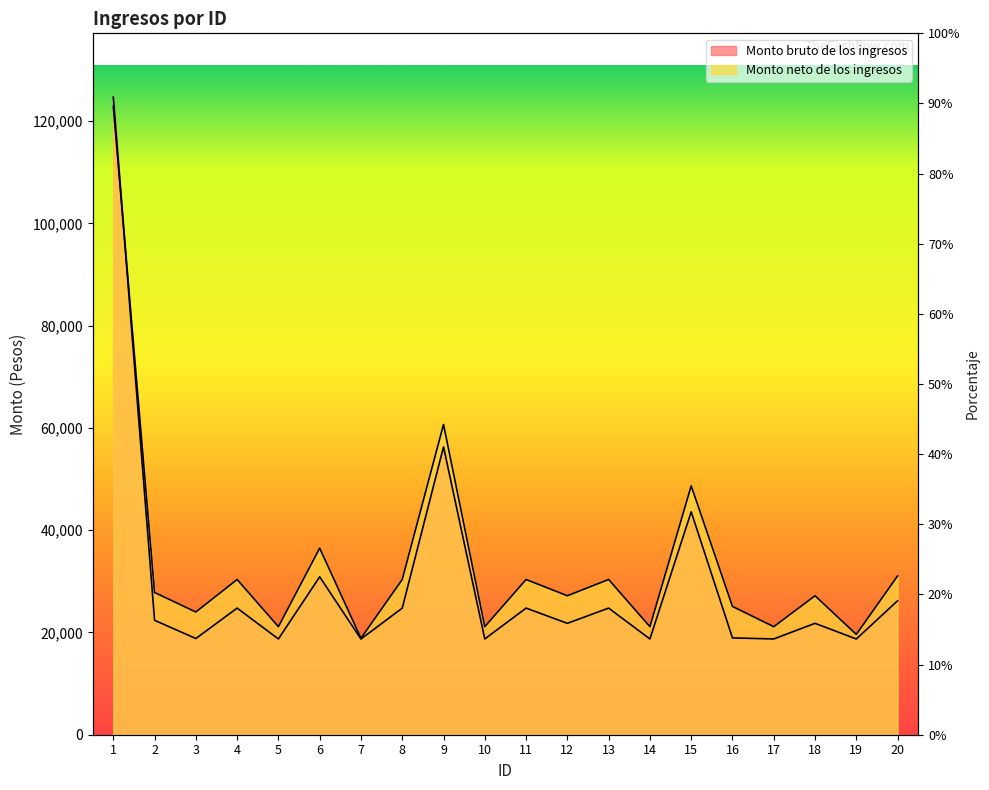

At which category does Monto neto de los ingresos reach its first local valley?

3